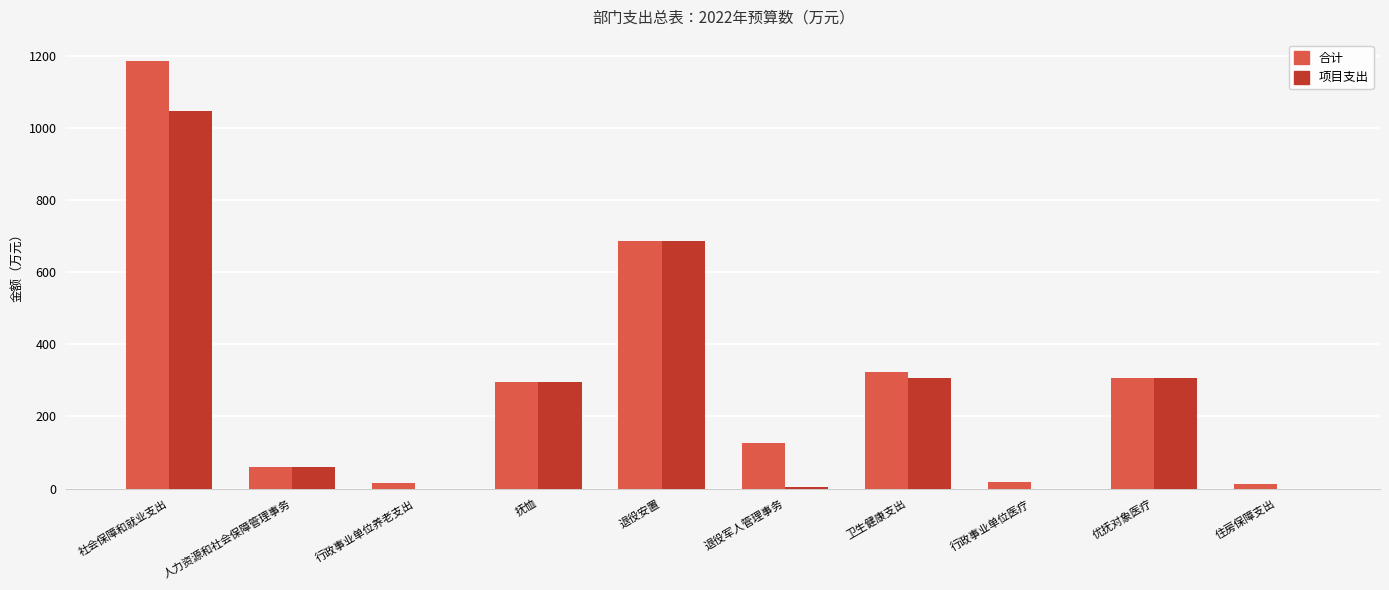

Is it true that 项目支出 equals 66.3 at 优抚对象医疗?

False